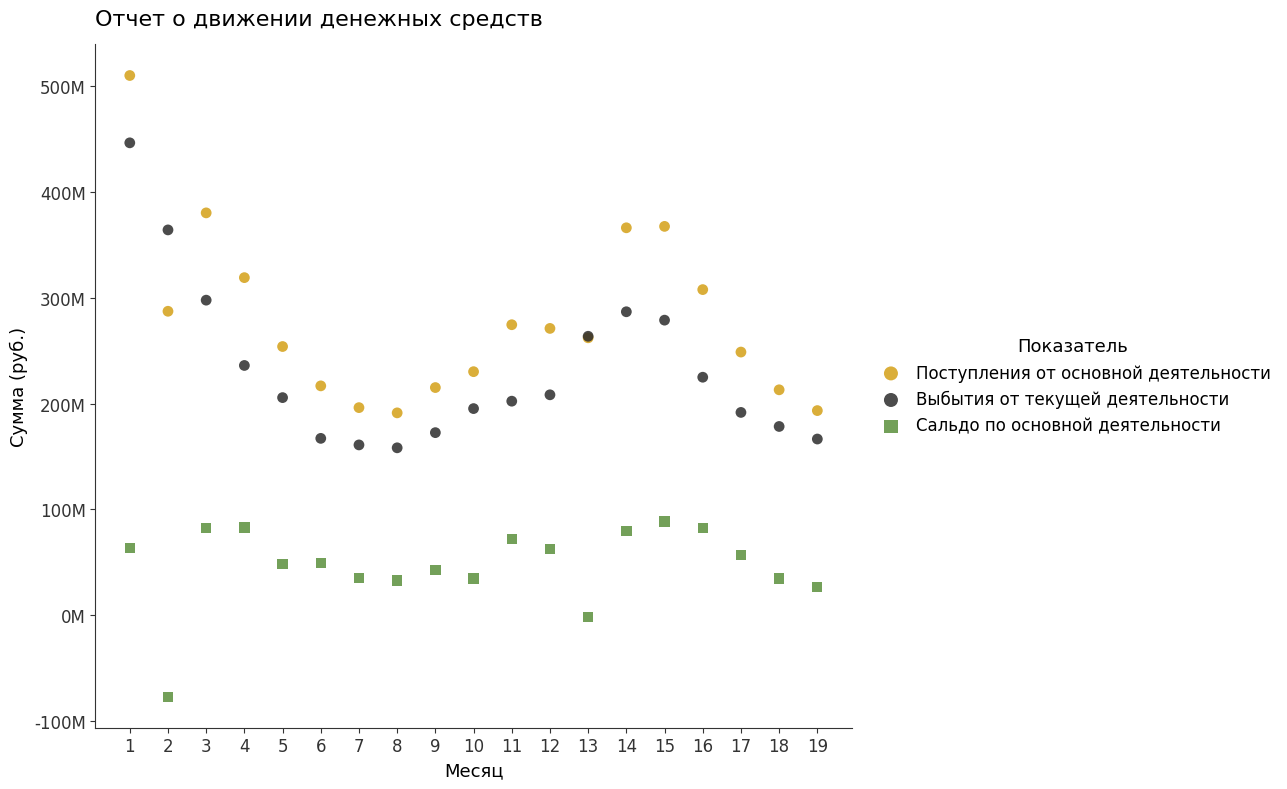

Which series contains the highest Y value?

Поступления от основной деятельности